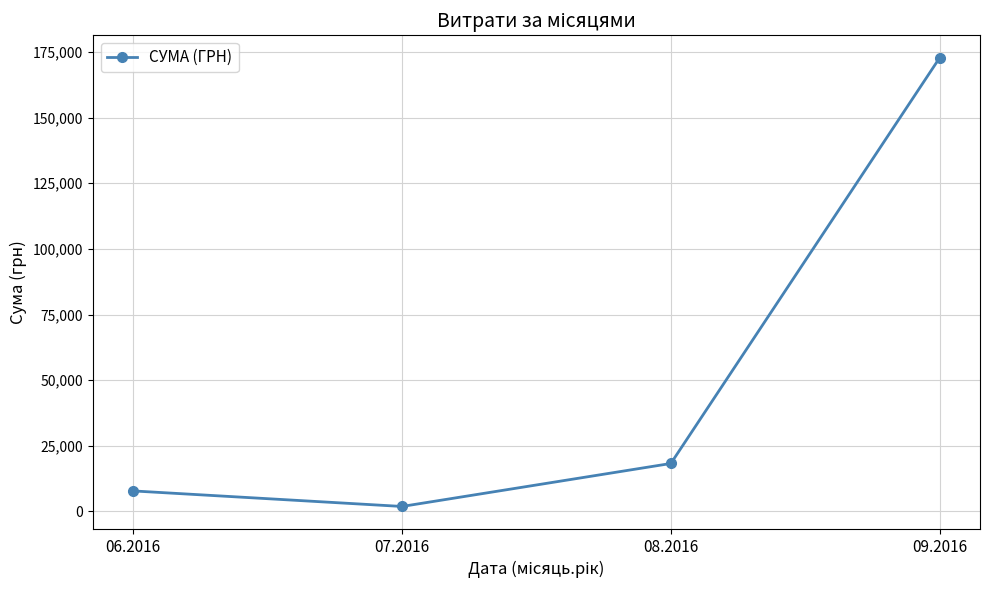

How many points are lower than both their immediate neighbors (excluding endpoints)?

1